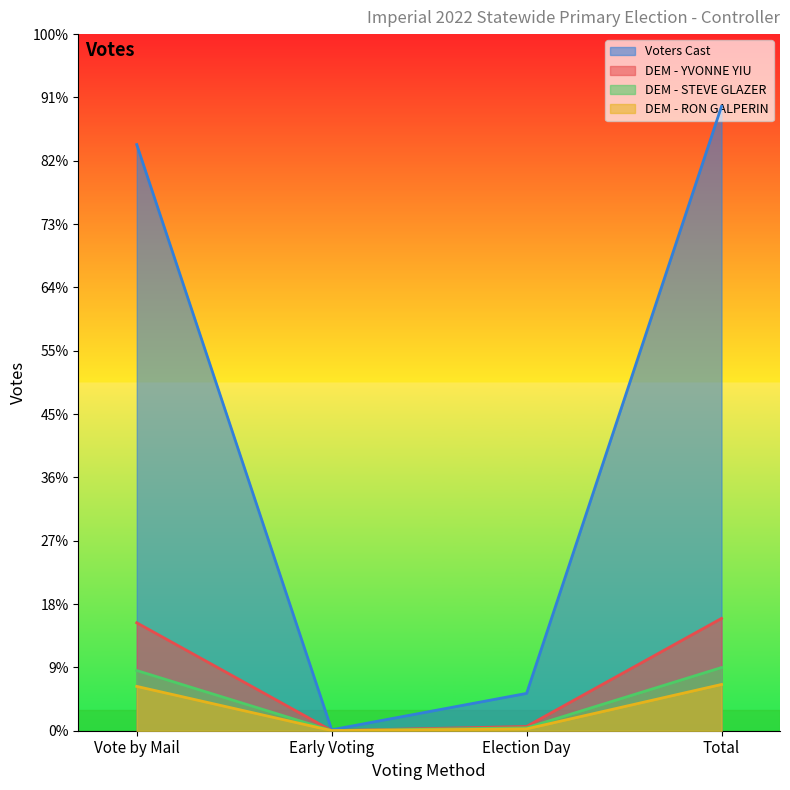

Reading left to right, transcribe all the data shown in this chart.

Voters Cast: 18510	29	1179	19718
DEM - YVONNE YIU: 3409	3	135	3547
DEM - STEVE GLAZER: 1901	2	92	1995
DEM - RON GALPERIN: 1400	3	58	1461